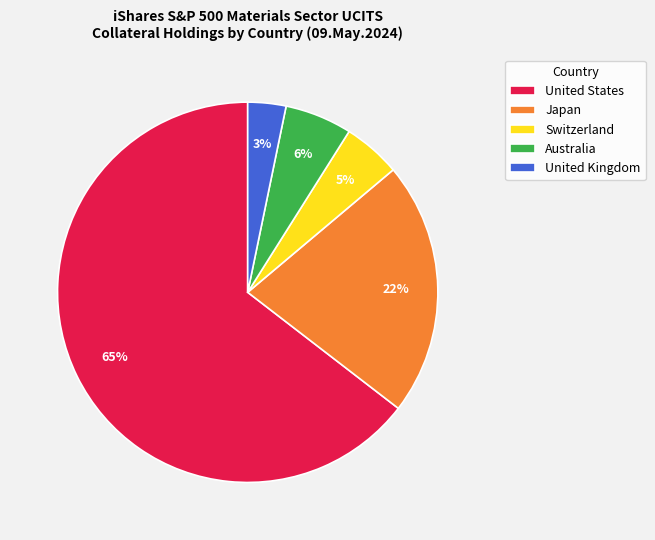

Is it true that United Kingdom is 3% of the pie?

True